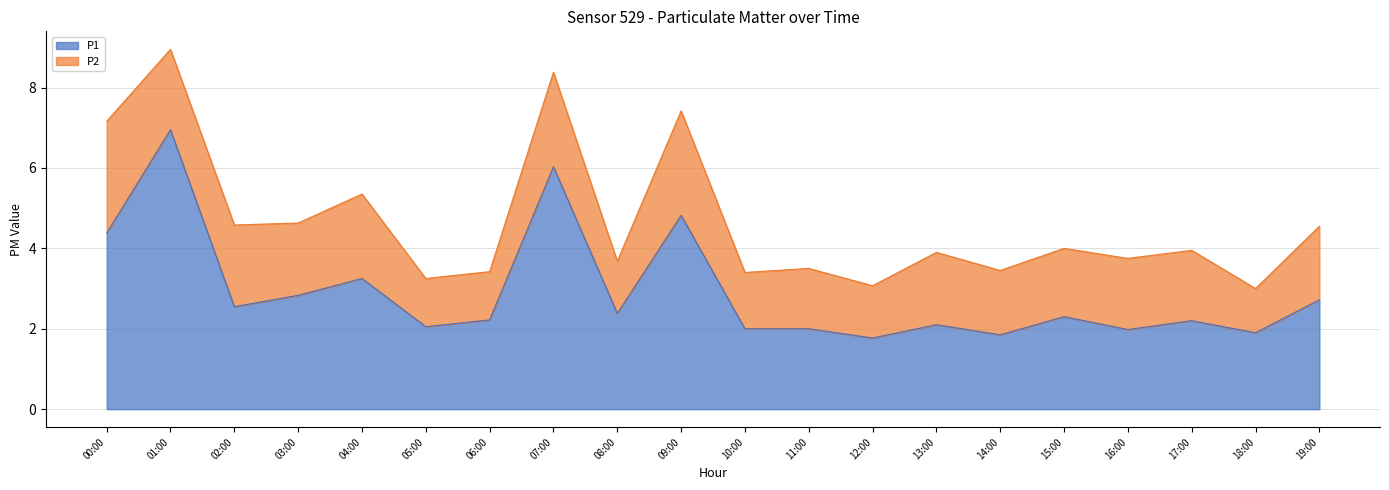

Rank the categories by value from highest to lowest.

01:00, 07:00, 09:00, 00:00, 04:00, 03:00, 19:00, 02:00, 08:00, 15:00, 06:00, 17:00, 13:00, 05:00, 10:00, 11:00, 16:00, 18:00, 14:00, 12:00